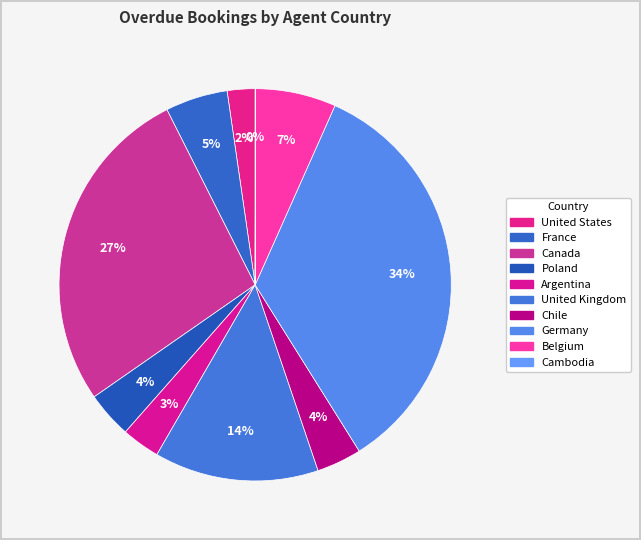

Which category has the smallest portion of the pie?

Cambodia (Walk-in)